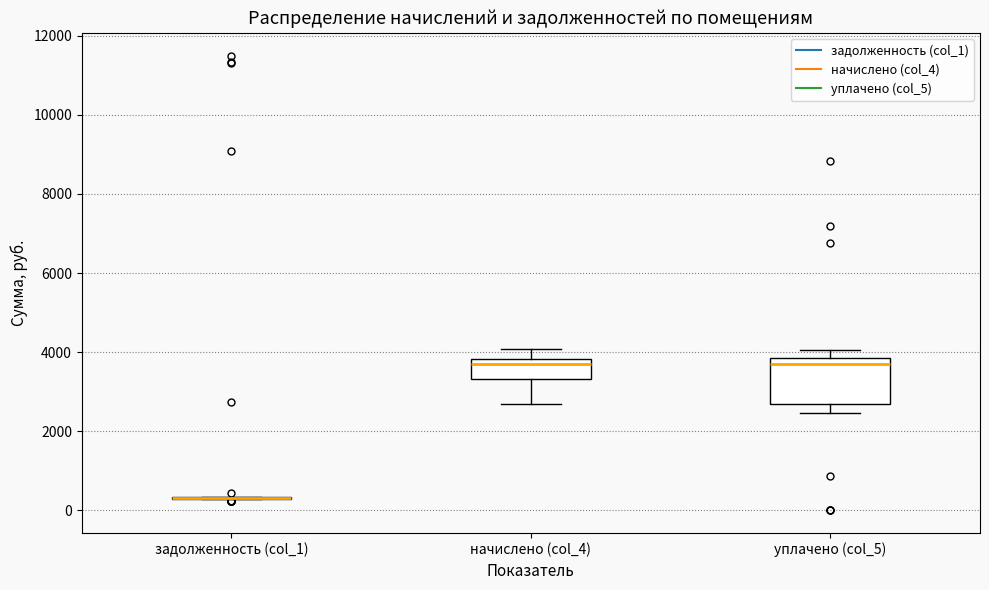

Comparing the boxes themselves (not the whiskers), which one is the tallest?

уплачено (col_5)